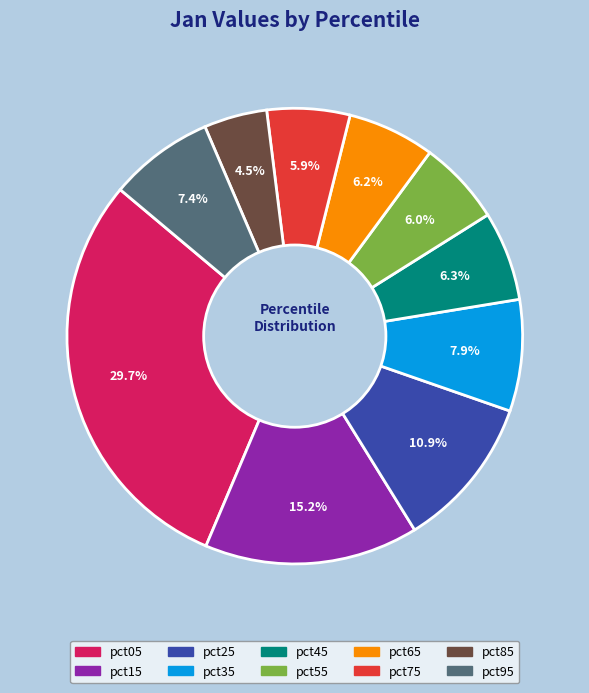

Does any single category account for the majority?

No